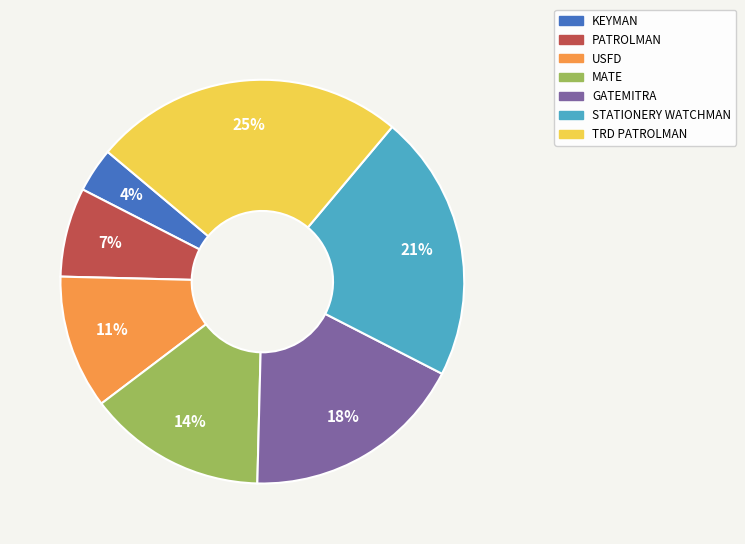

Combined, do KEYMAN and GATEMITRA account for over 50%?

No